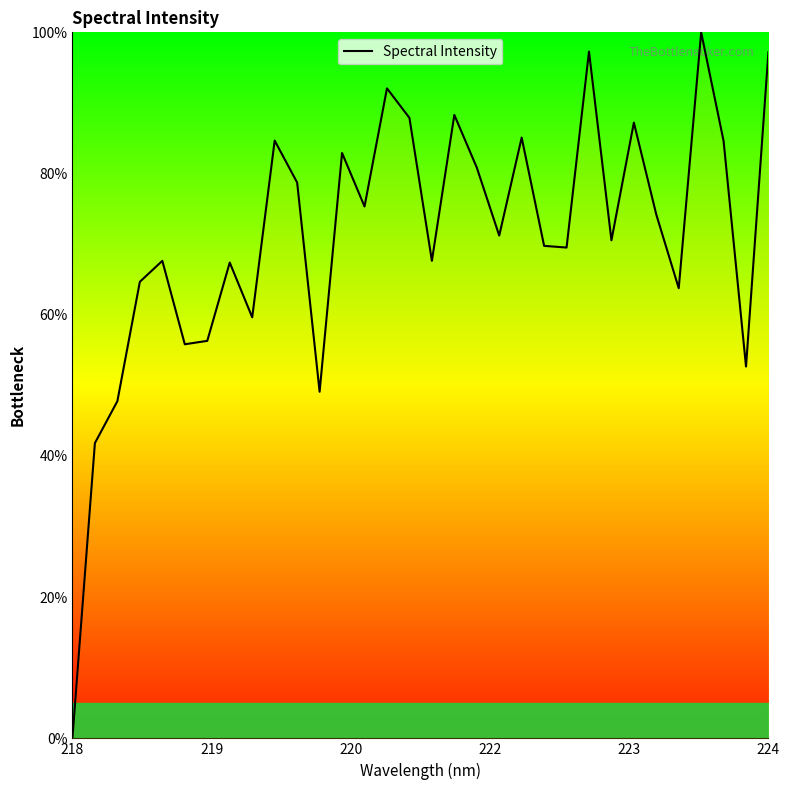

What is the maximum value shown in the chart?

100.0